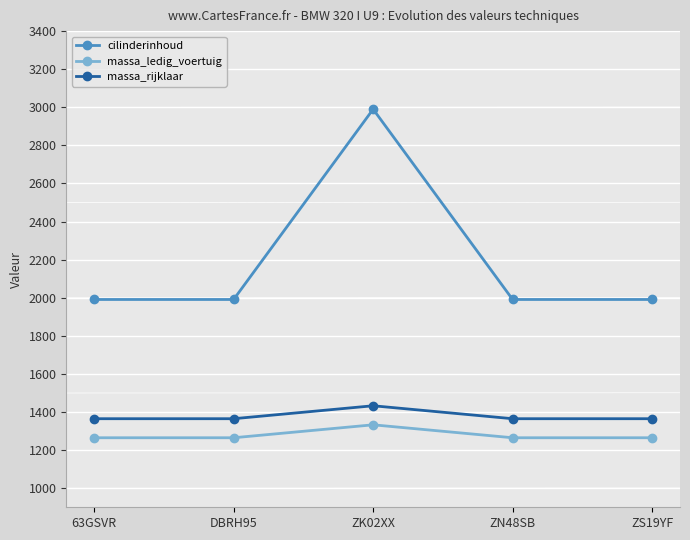

Rank the series at 63GSVR from lowest to highest value.

massa_ledig_voertuig, massa_rijklaar, cilinderinhoud